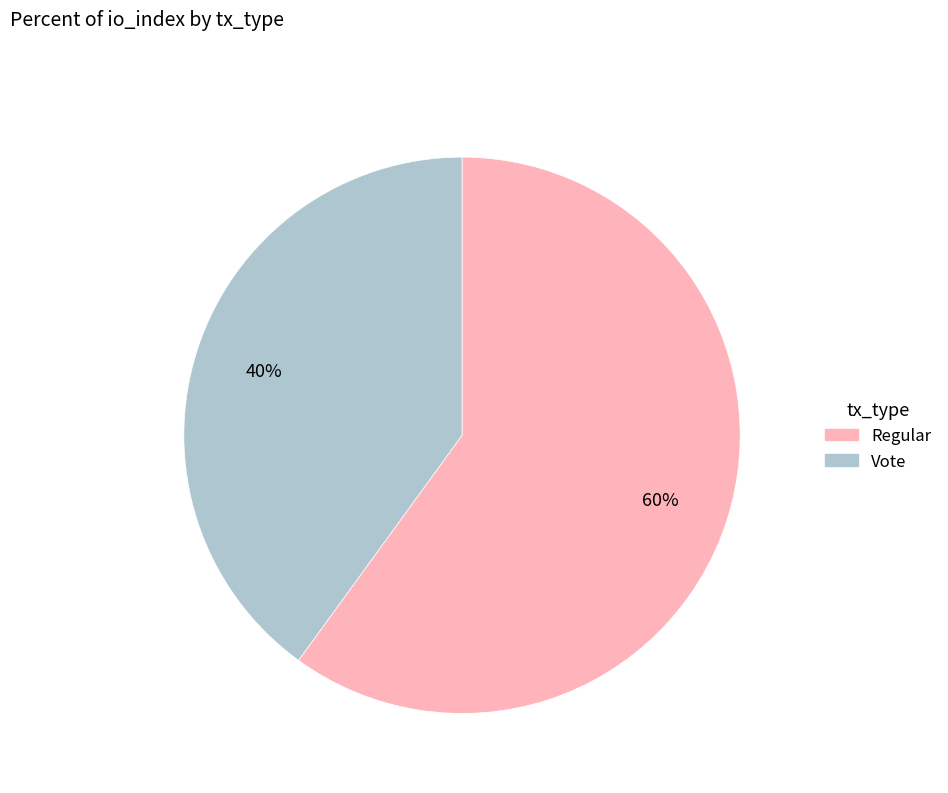

Is there a majority slice in this chart?

Yes